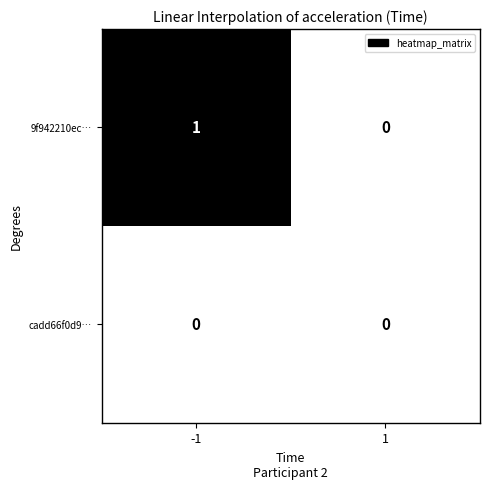

List the series in order of their peak value, lowest first.

cadd66f0d9…, 9f942210ec…